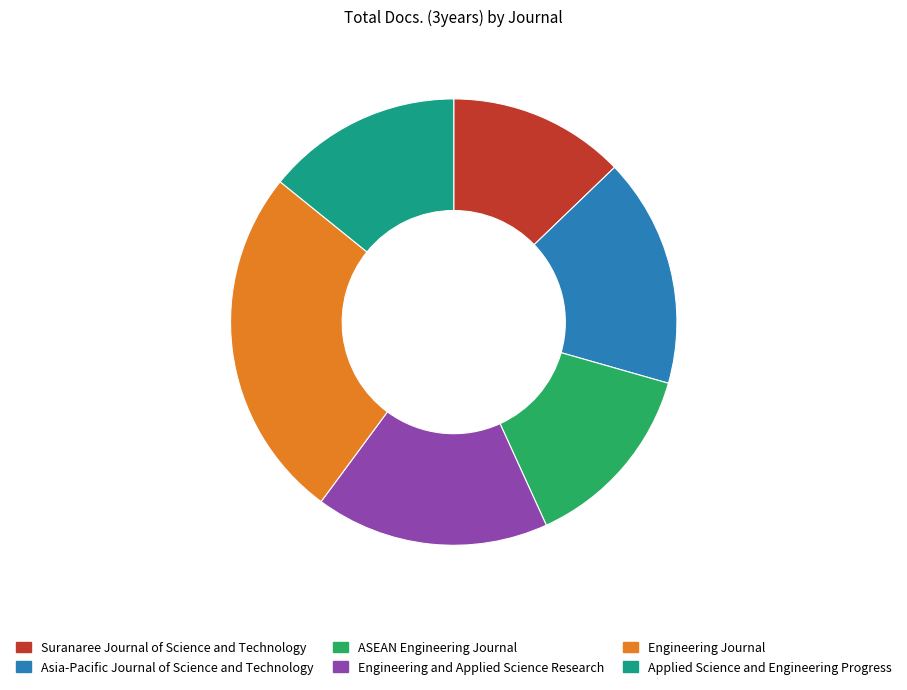

What is the ratio of the value at Suranaree Journal of Science and Technology to the value at Engineering and Applied Science Research?

0.8